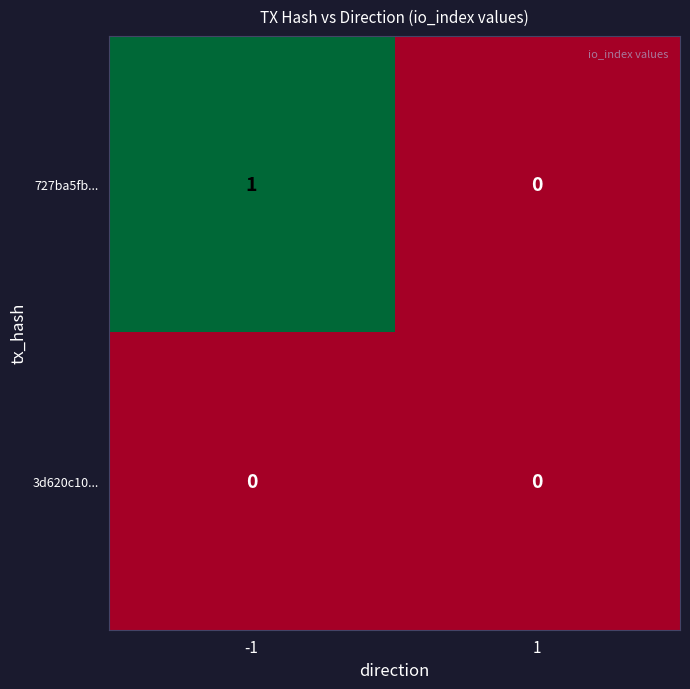

How many categories are shown in the chart?

2